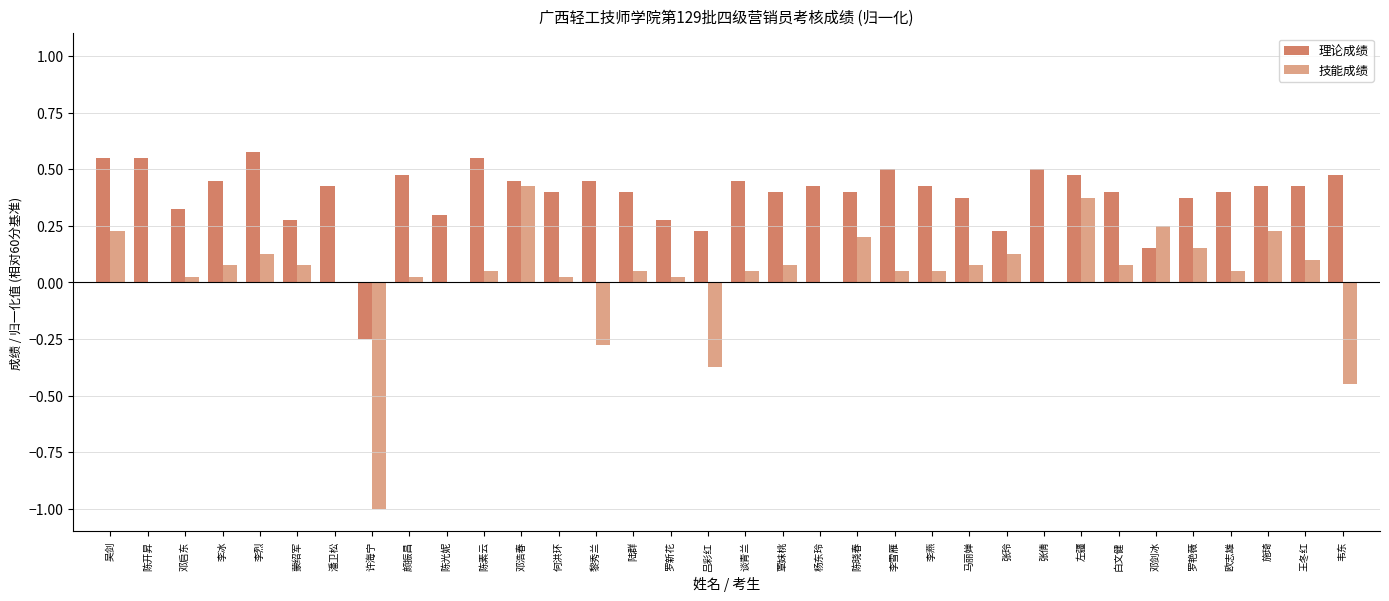

What is the label of the 8th bar from the right?

左疆